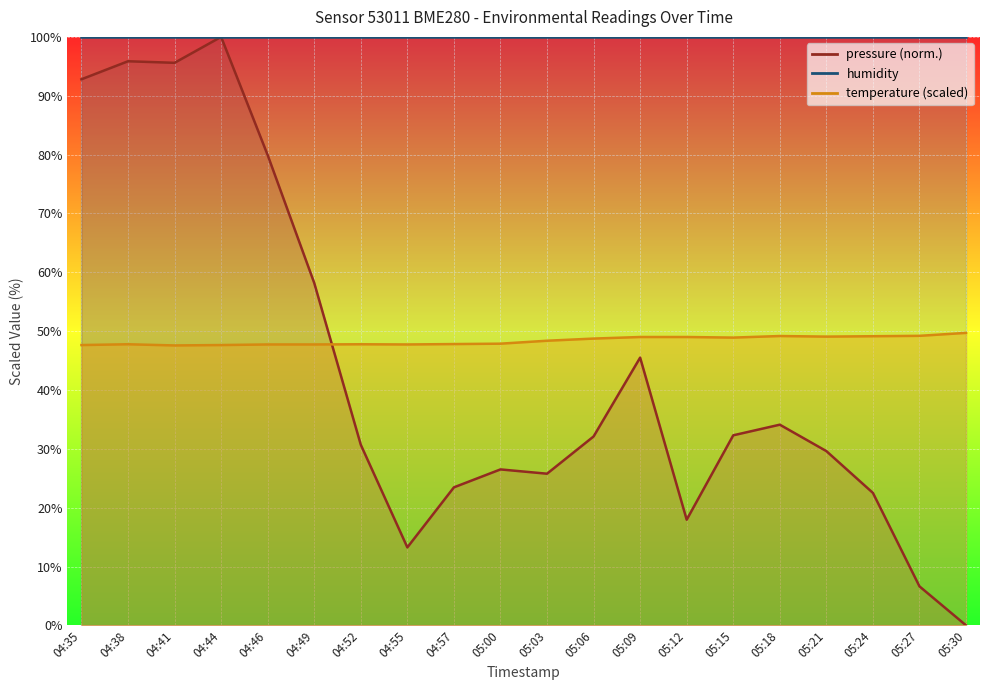

At how many categories does at least one series exceed 95?

3